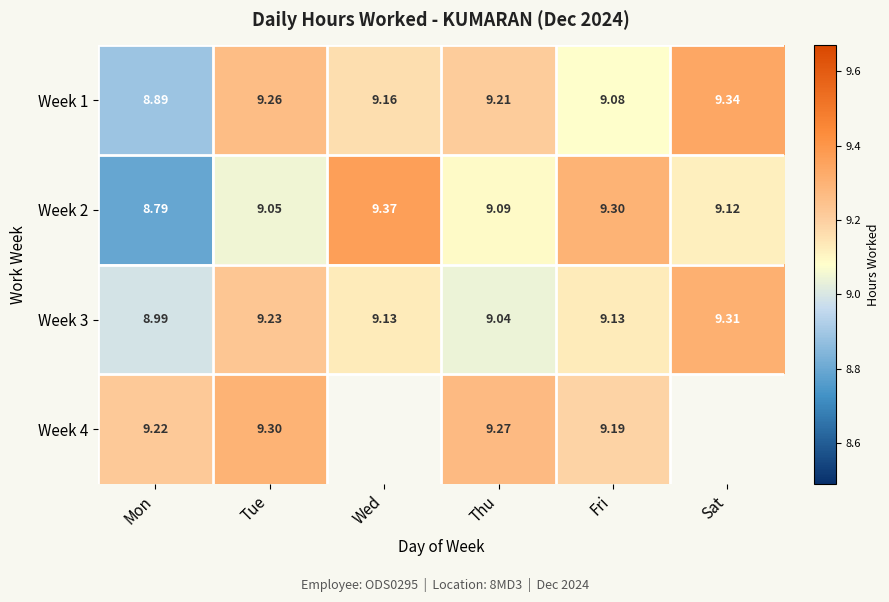

What is the maximum value for Week 2?

9.4